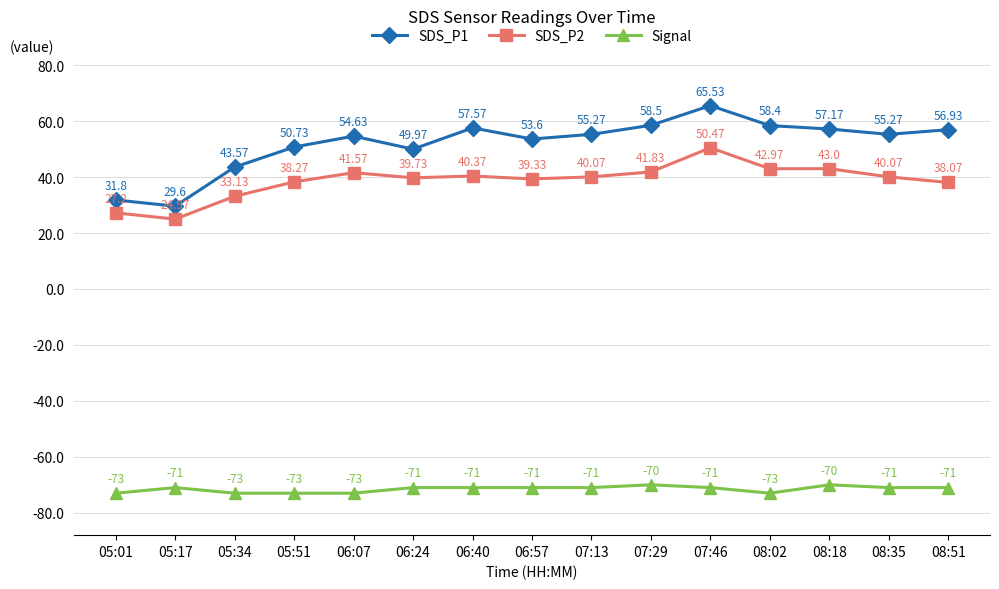

At which category is the sum across all series the highest?

07:46